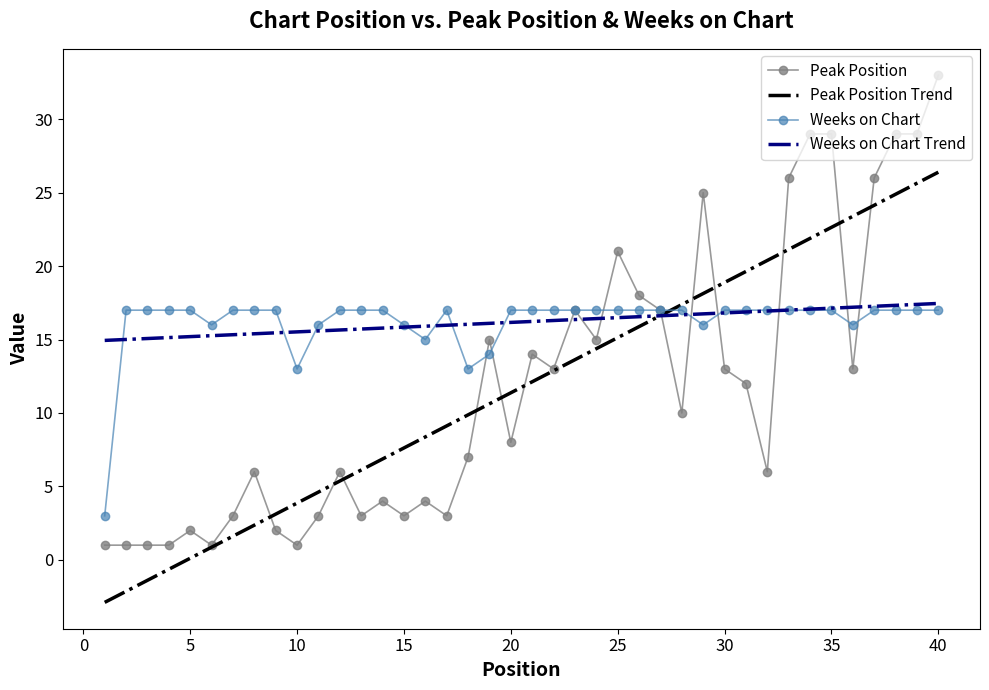

Which series has the widest spread of values?

Peak Position